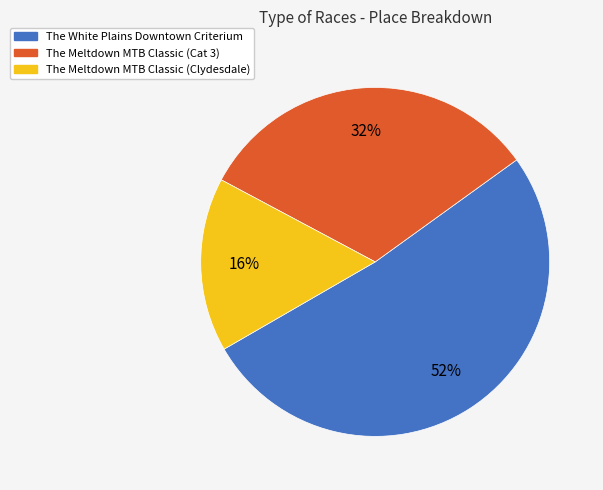

To the nearest percent, what is the average slice percentage?

33%